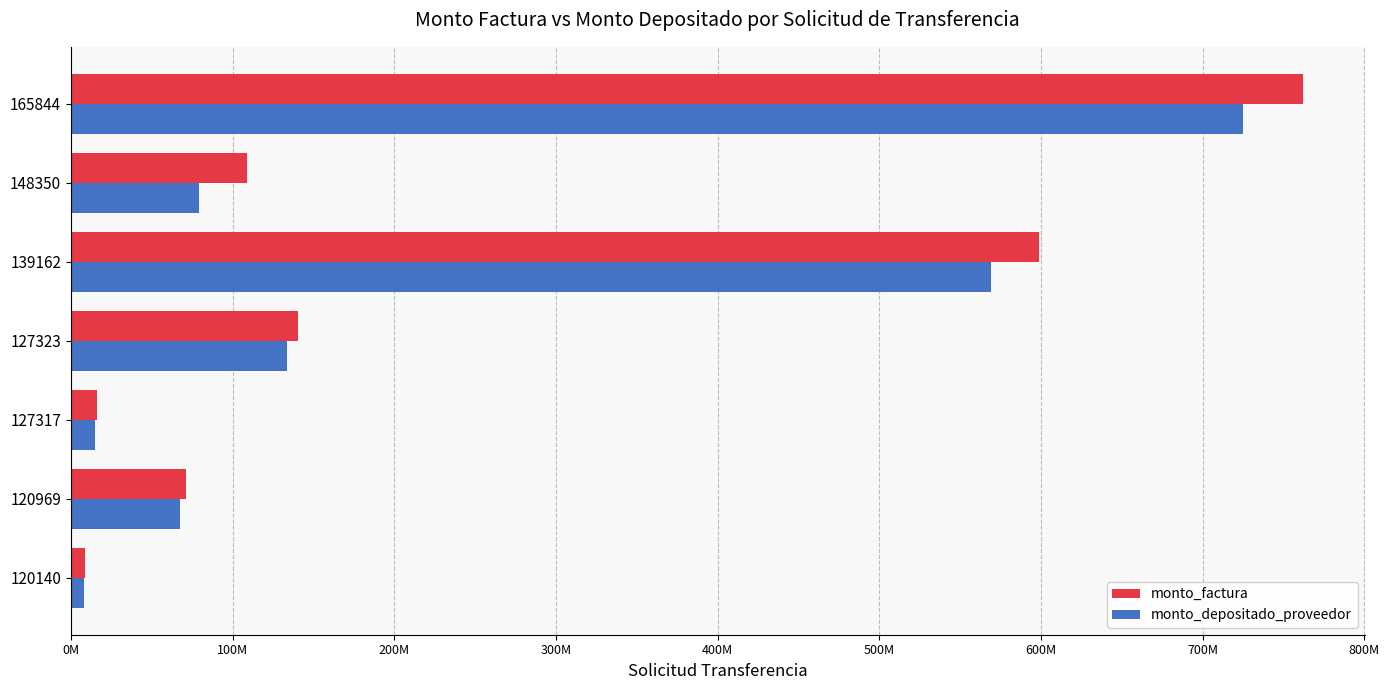

What is the sum of all monto_depositado_proveedor values?

1597581397